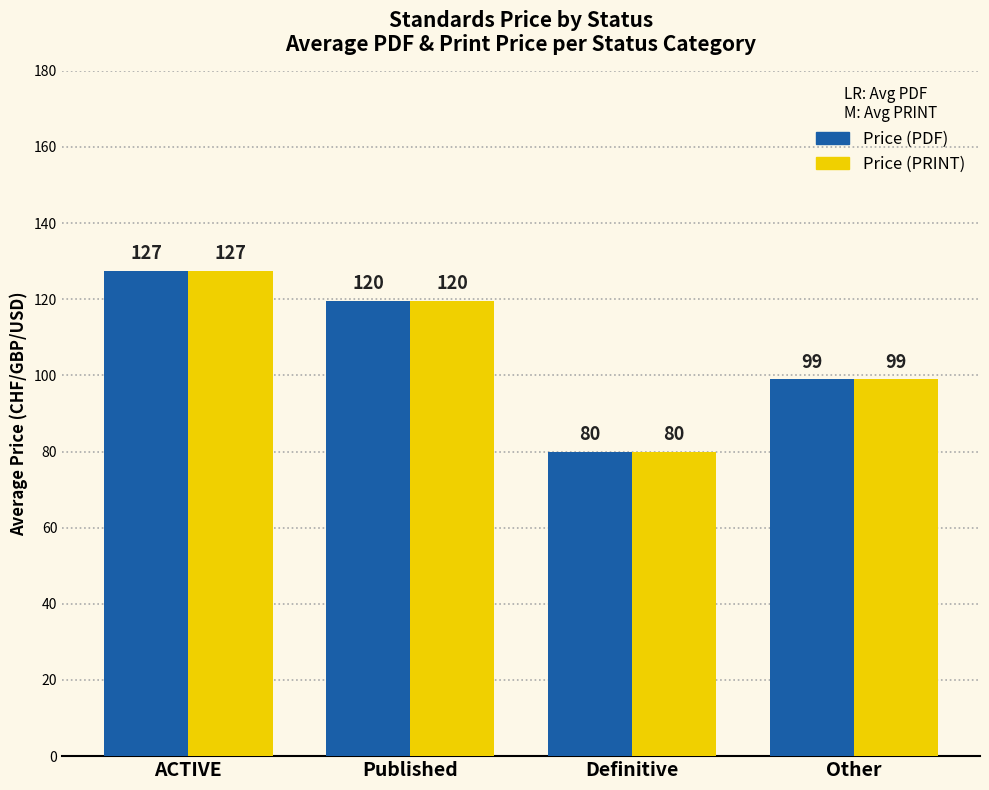

How many values in the Price (PDF) series are below 119?

2